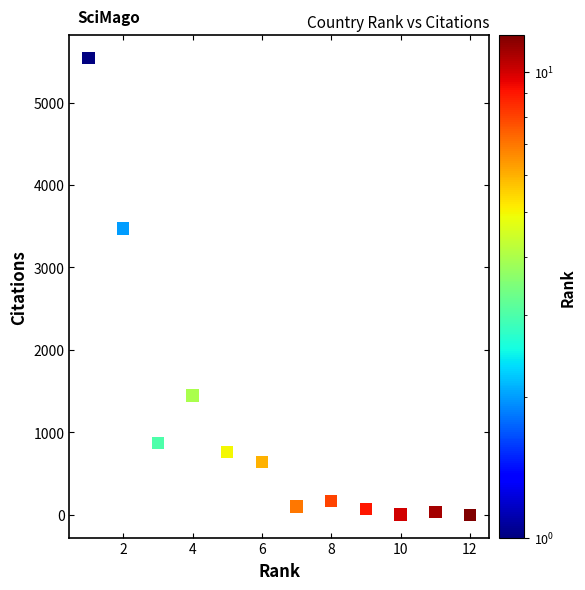

What Y value in the scatter plot is closest to 2770?

3471